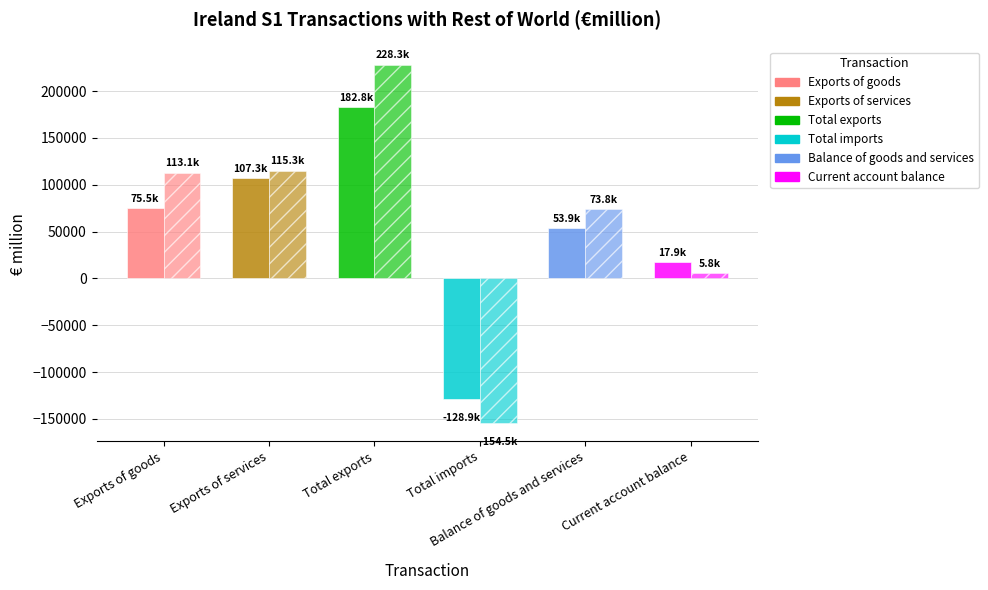

True or false: 2024Q1 has a value of 182806.2 at Total exports.

True